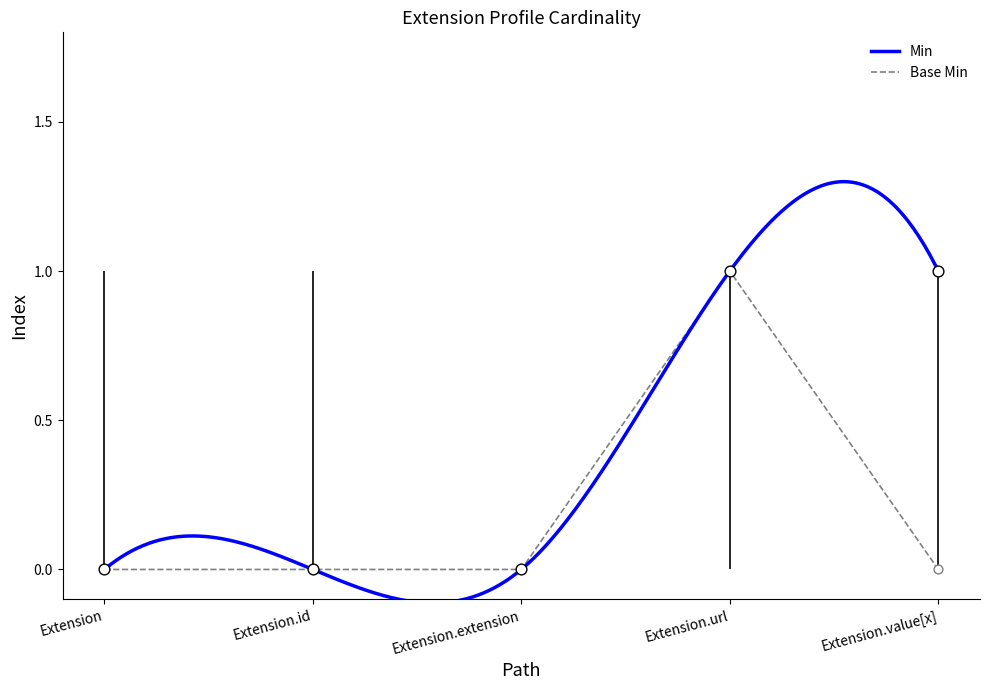

Is the value of Min at Extension.id greater than the value of Base Min at Extension?

No